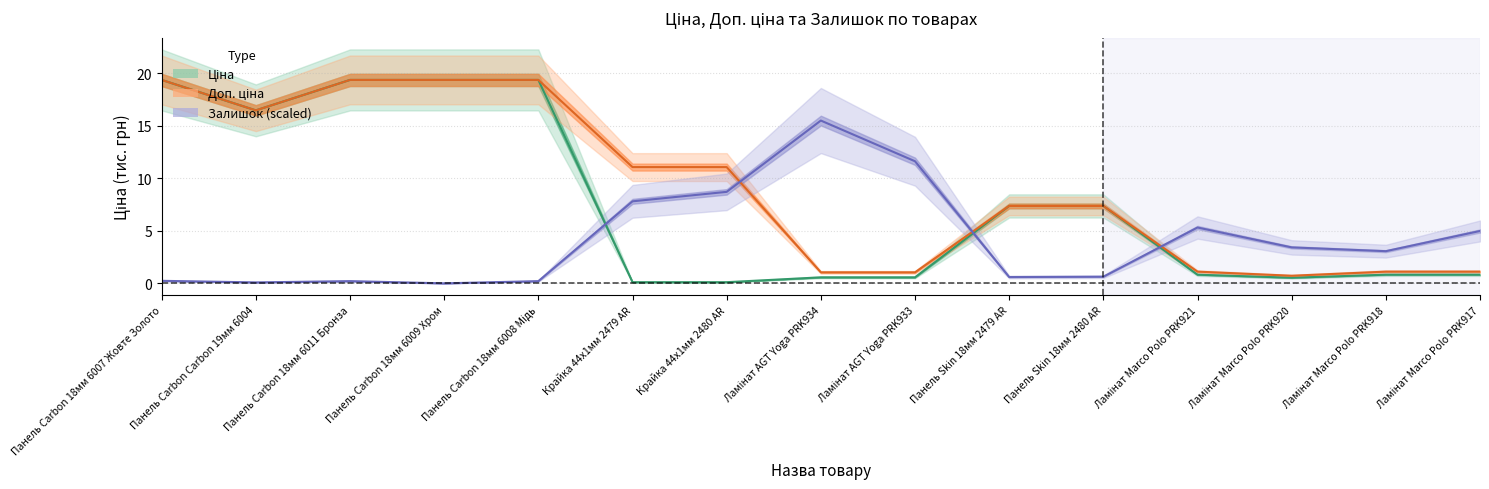

Is this an area chart (filled region under the line)?

No